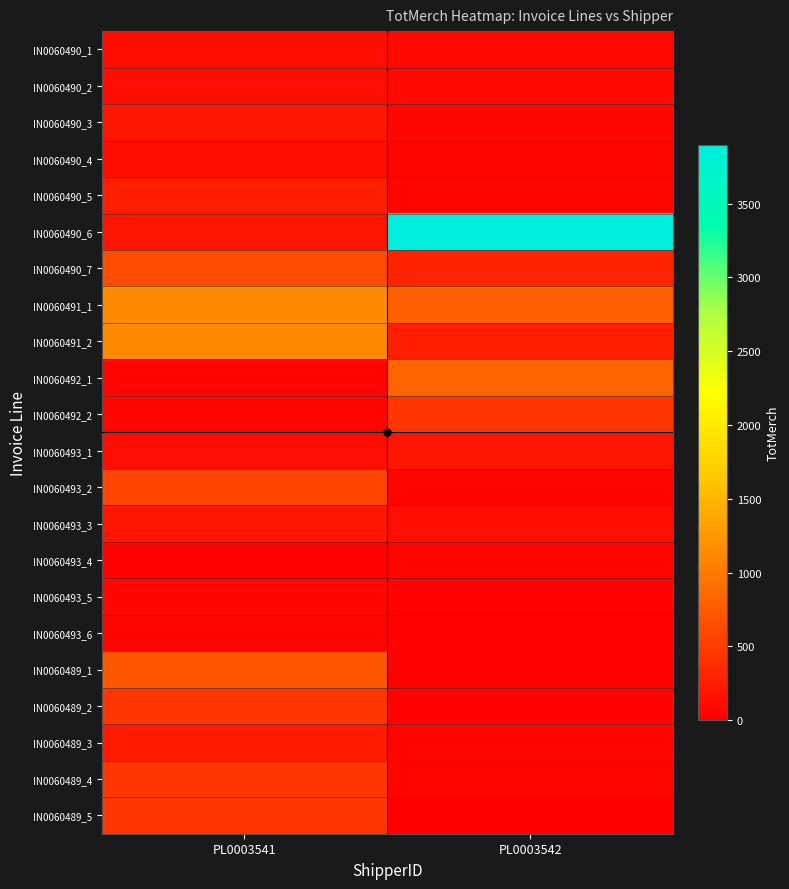

At how many categories does at least one series exceed 1468?

1